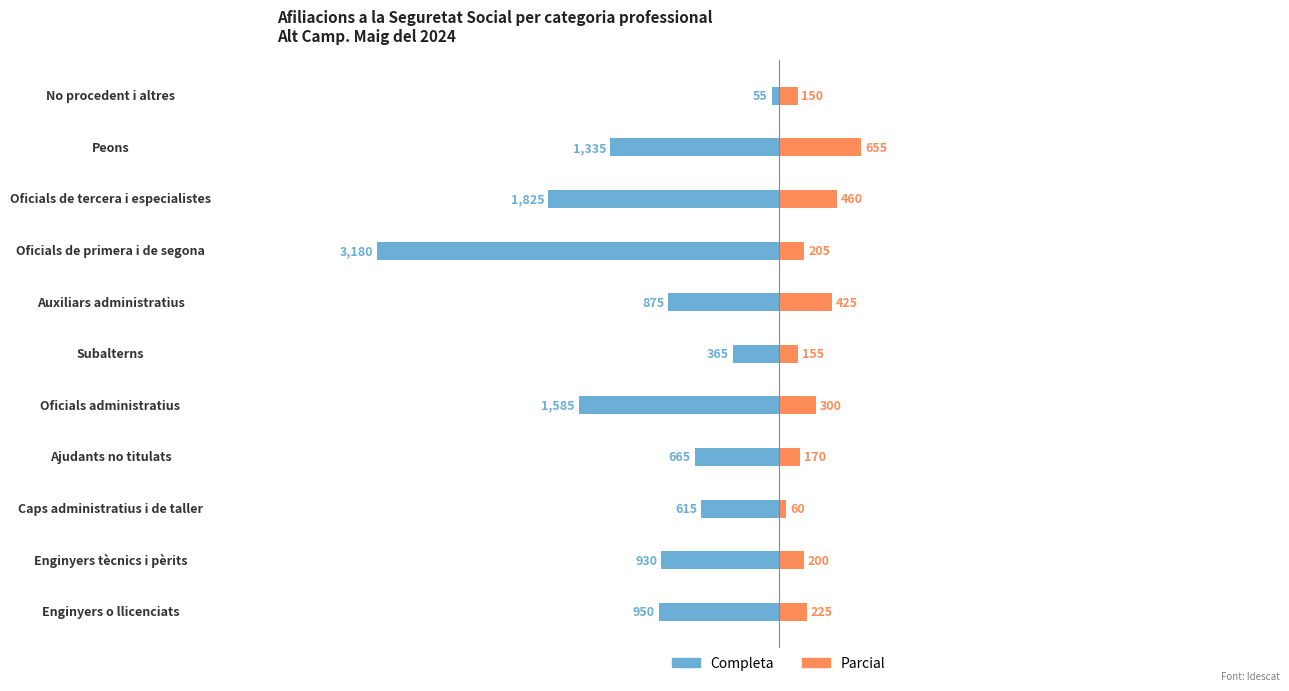

How many series are shown in this chart?

2